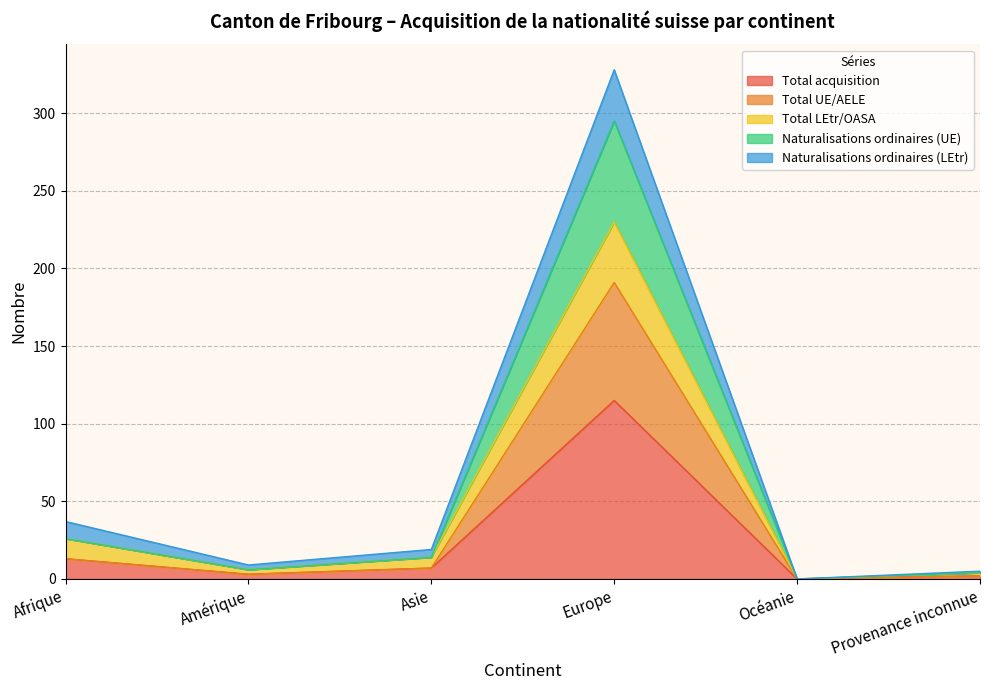

At which category is the sum across all series the highest?

Europe